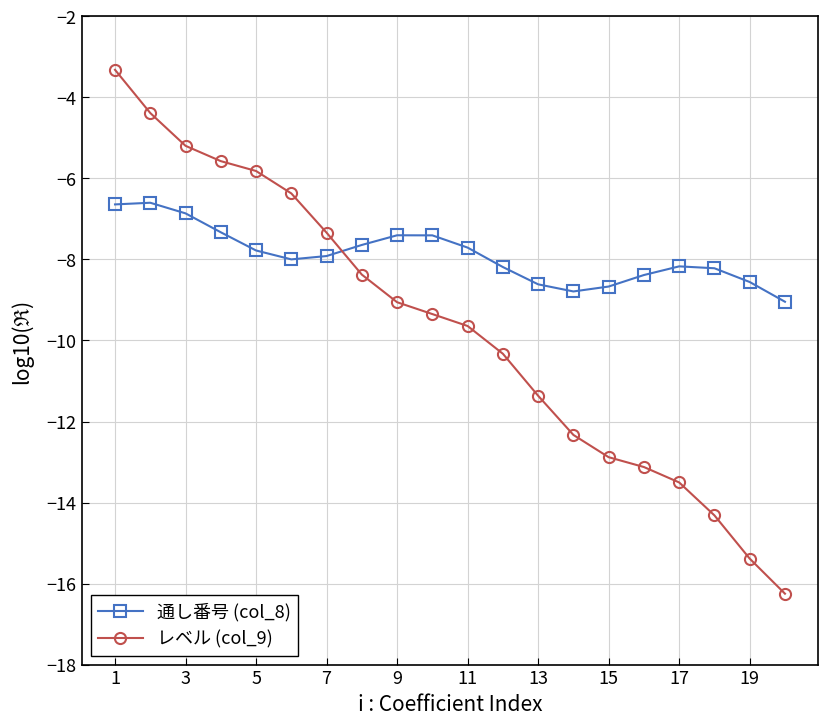

What is the sum of all 通し番号 (col_8) values?

-157.9